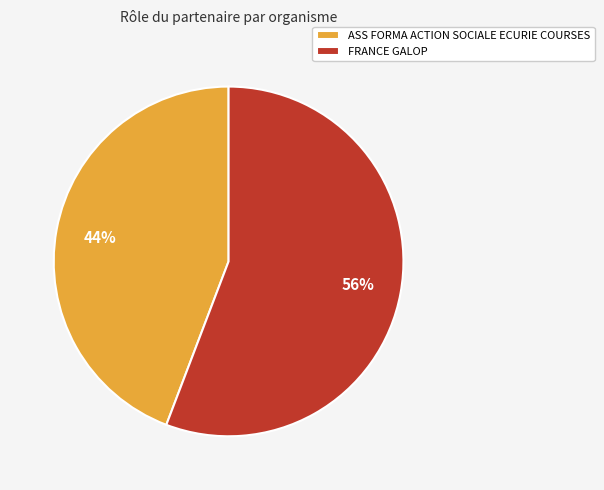

Which has a higher value, FRANCE GALOP or ASS FORMA ACTION SOCIALE ECURIE COURSES?

FRANCE GALOP